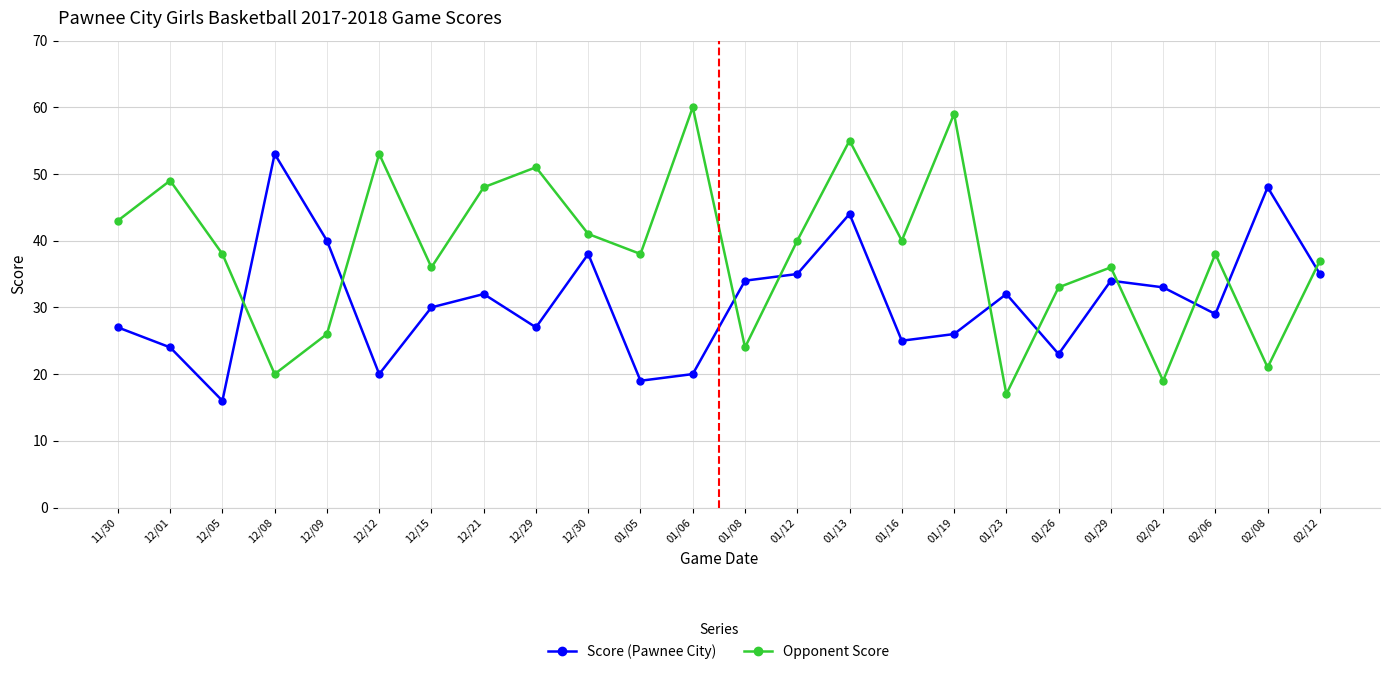

True or false: Score (Pawnee City) has a value of 23 at 01/26.

True